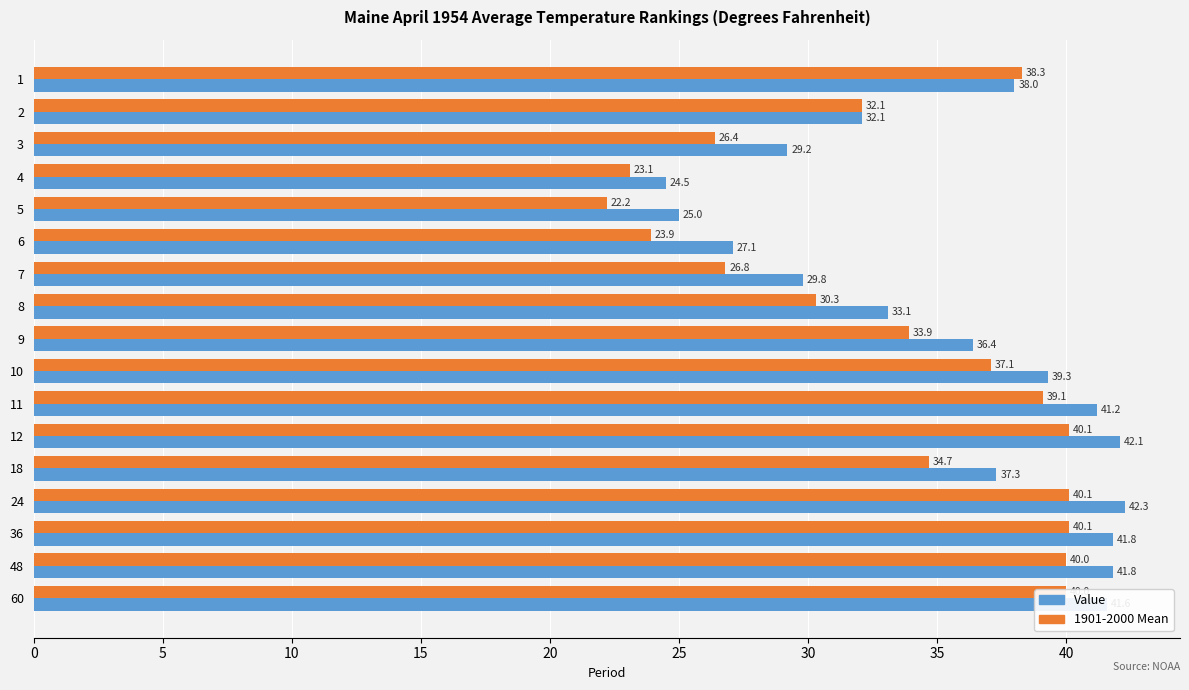

Rank the series by their average value, from highest to lowest.

Value, 1901-2000 Mean